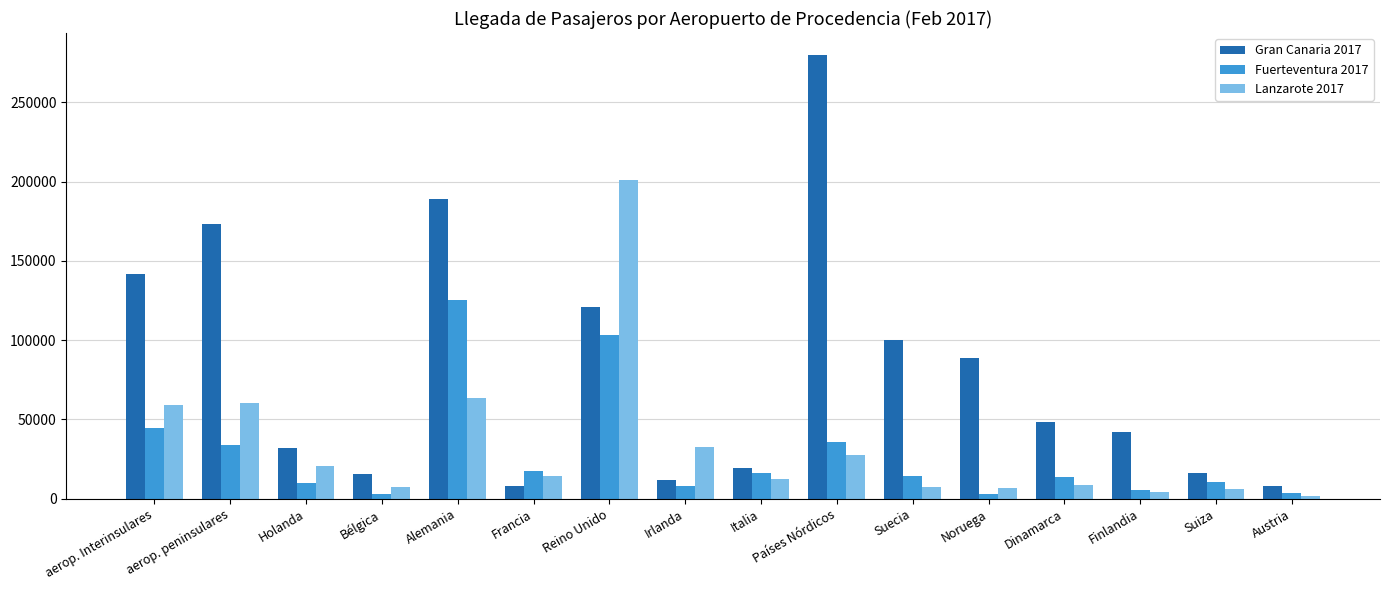

The value of Fuerteventura 2017 at Países Nórdicos is 35924. True or false?

True